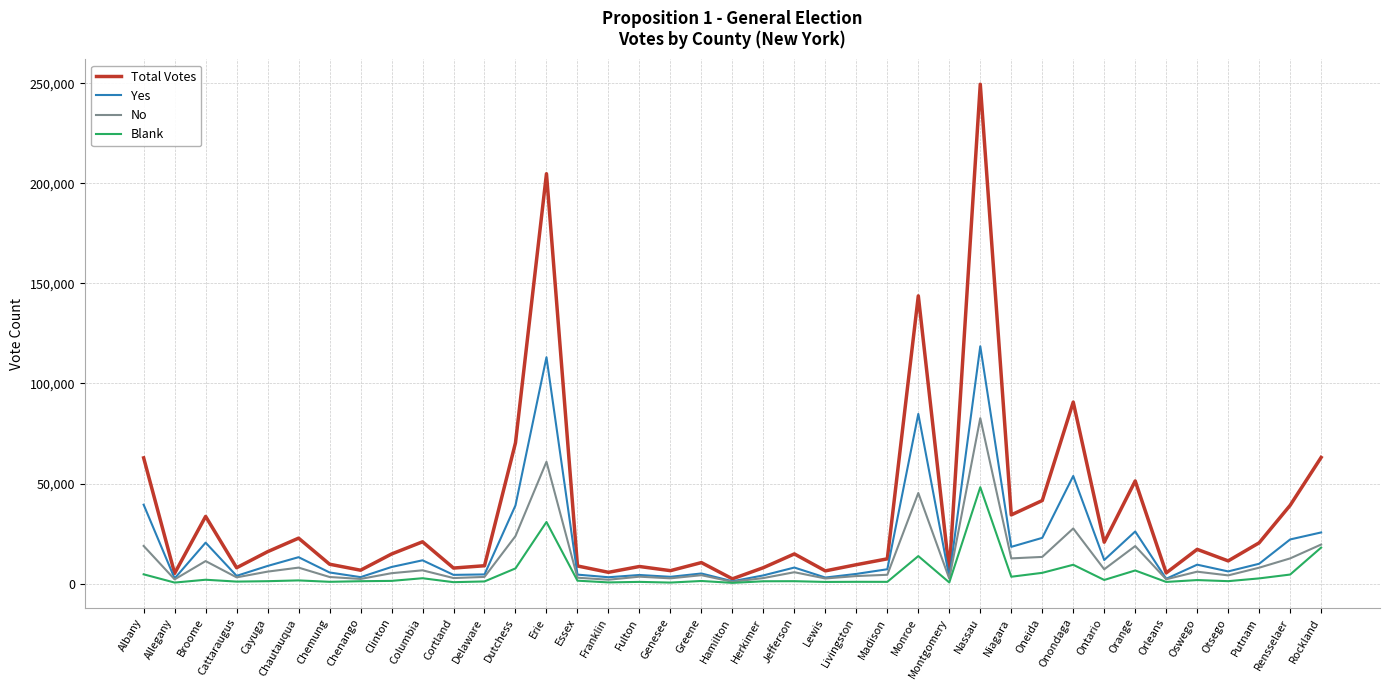

Between Albany and Chautauqua, which series saw the biggest shift?

Total Votes